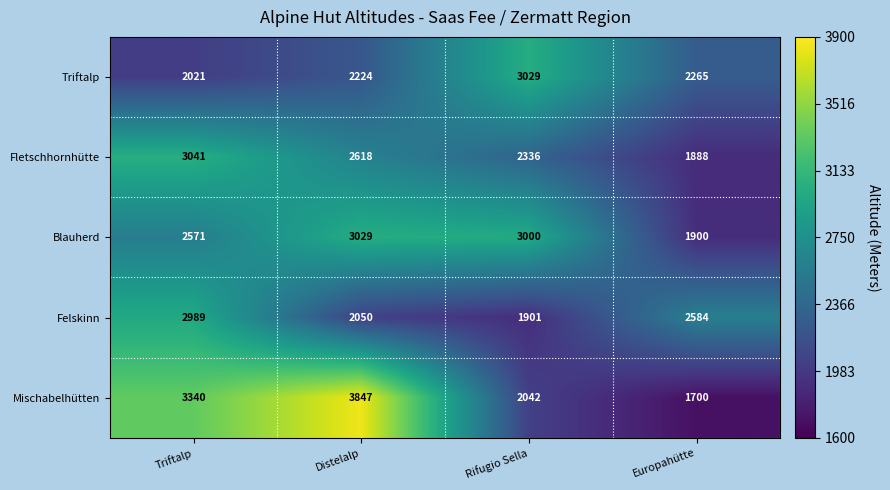

What is the sum of all Triftalp values?

9539